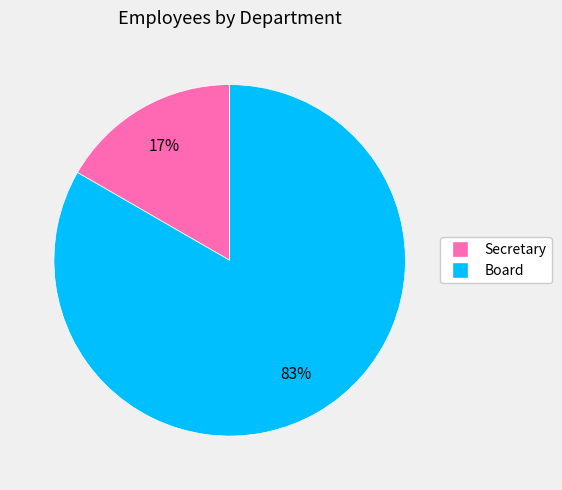

To the nearest percent, what portion does Board represent?

83%